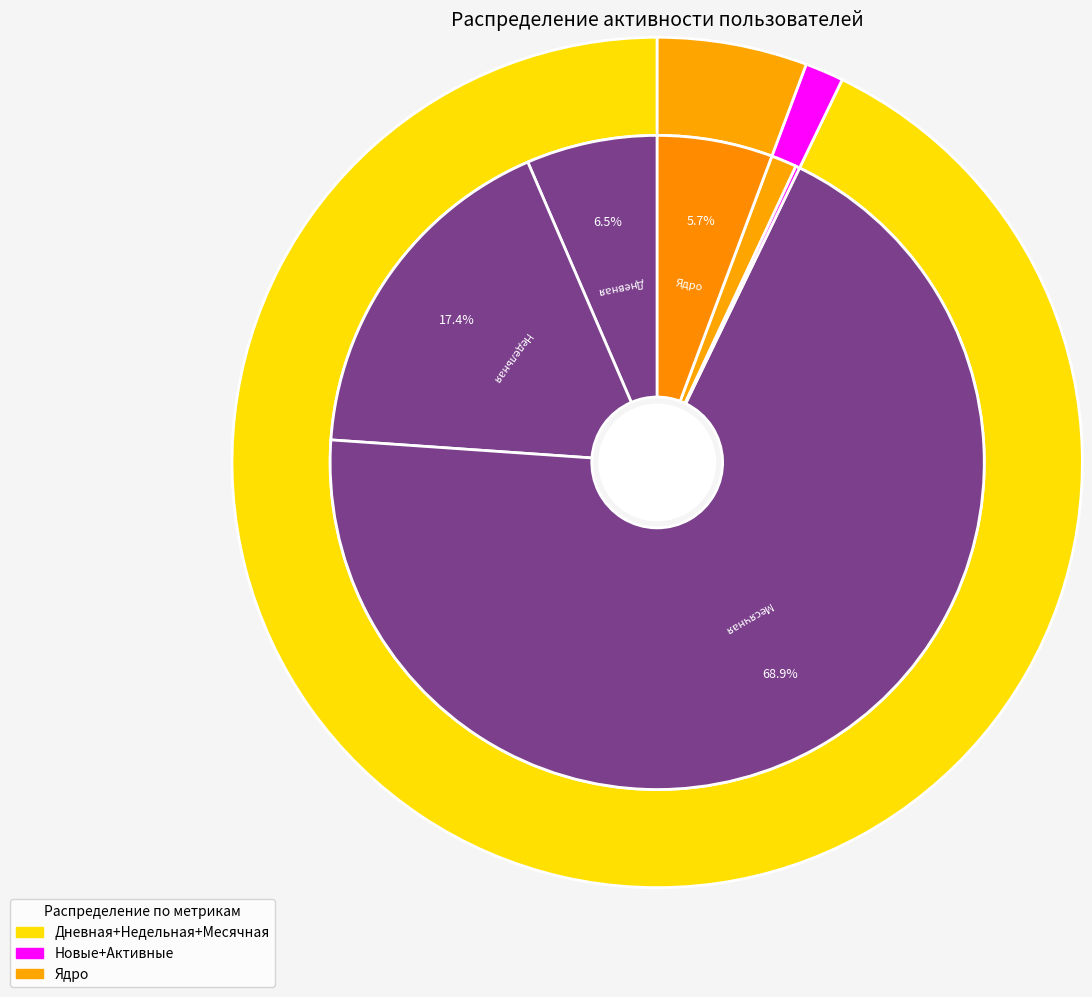

Is 36 the majority of the pie?

No